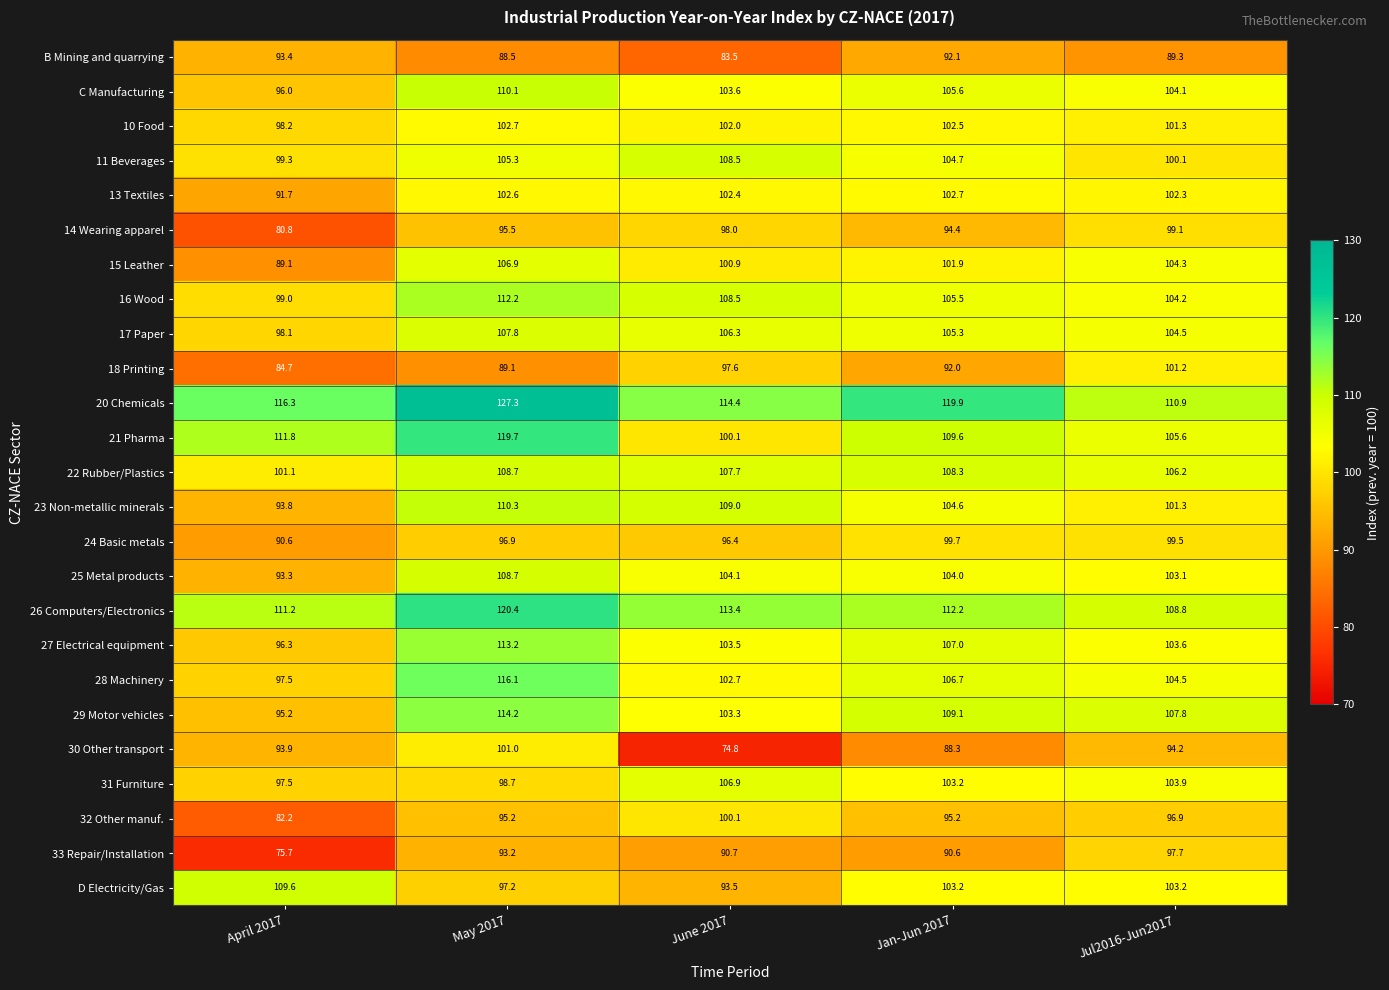

List the labels in order of 21 Pharma value, largest first.

May 2017, April 2017, Jan-Jun 2017, Jul2016-Jun2017, June 2017